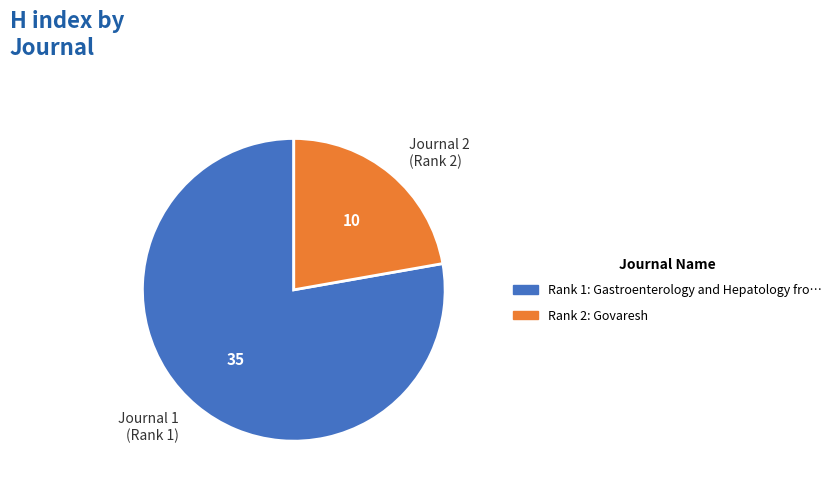

Which slice is the smallest?

Journal 2 (Rank 2)